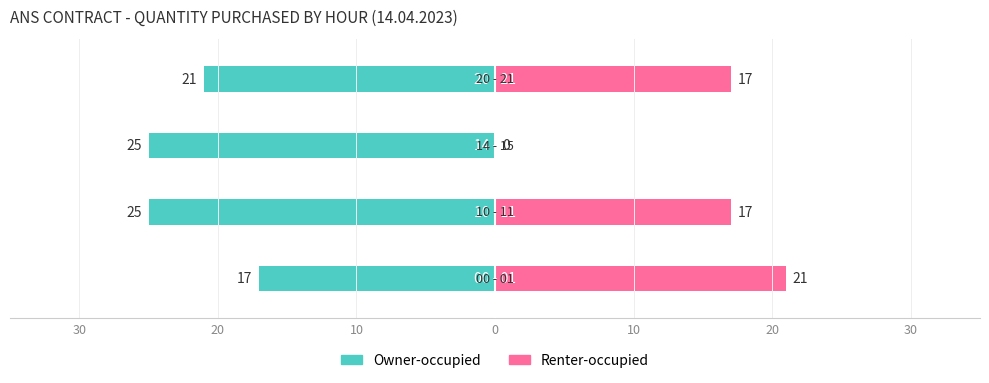

Reading left to right, extract all data points from this chart.

Owner-occupied: 30=-17	20=-25	10=-25	0=-21
Renter-occupied: 30=21	20=17	10=0	0=17